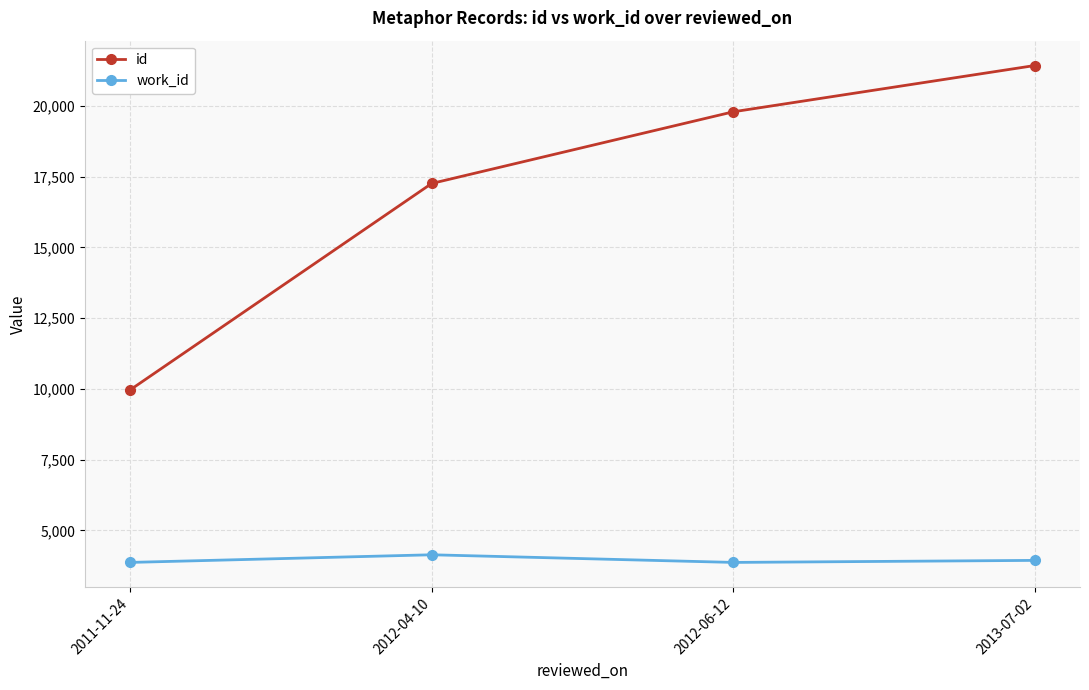

What is the total value across all series at 2012-04-10?

21395